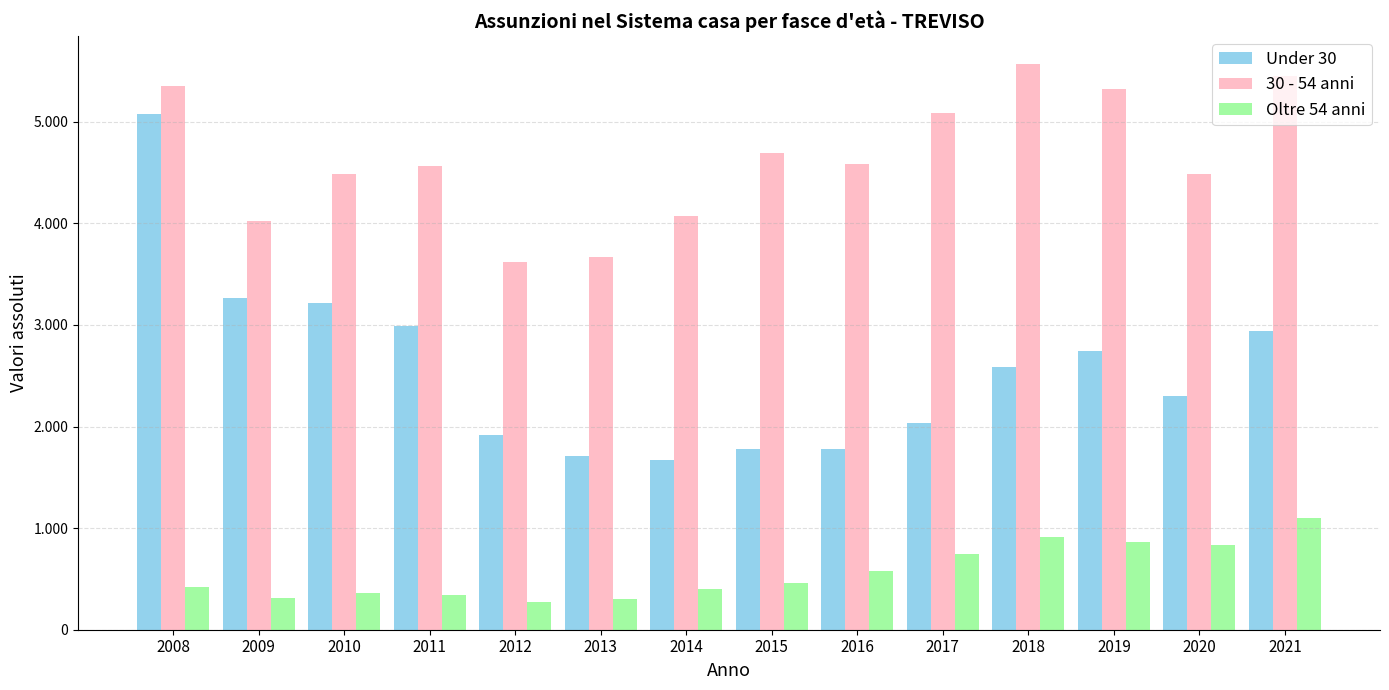

Between 2016 and 2017, which series saw the biggest shift?

30 - 54 anni